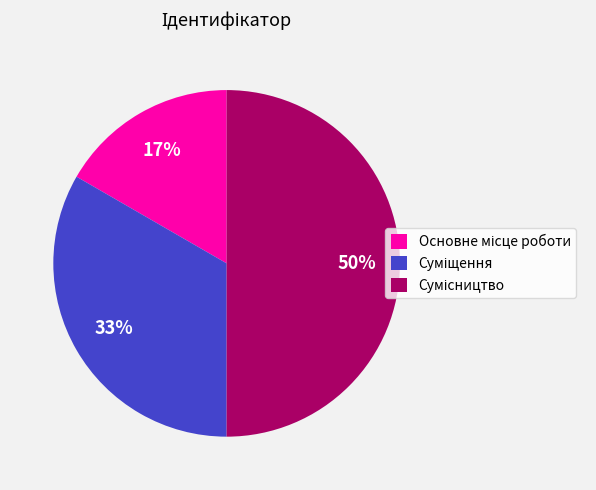

To the nearest percent, what is the difference between the largest and smallest slice percentages?

33%